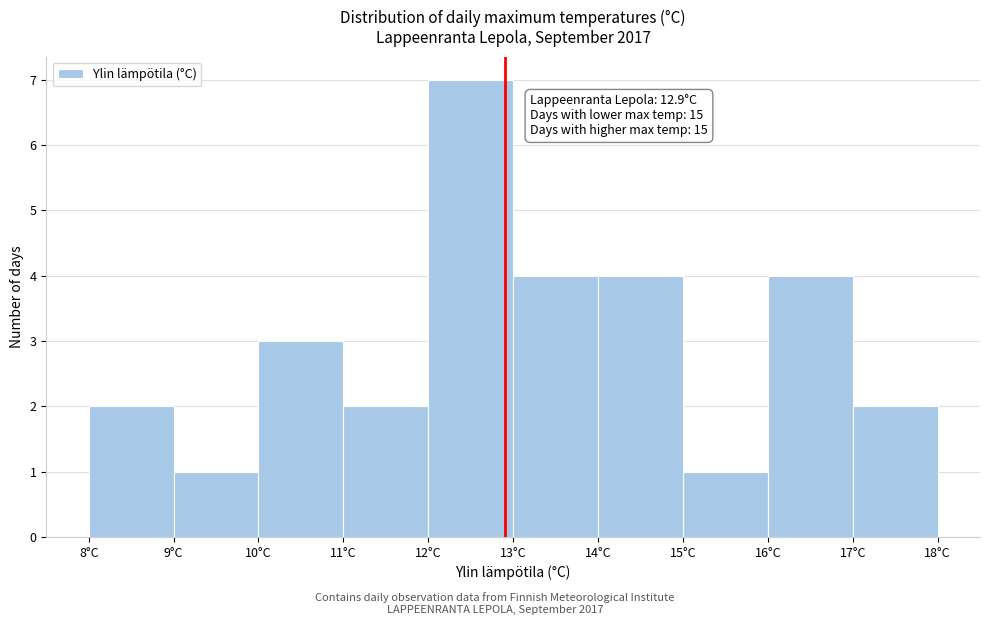

Over which range of the x-axis is the bar tallest?

12 to 13